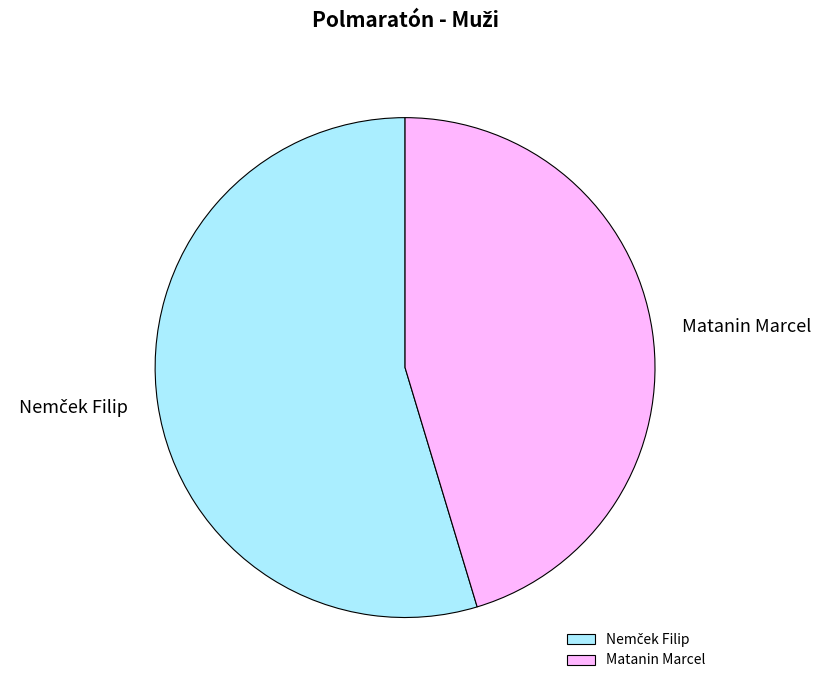

True or false: Matanin Marcel accounts for 60% of the total.

False